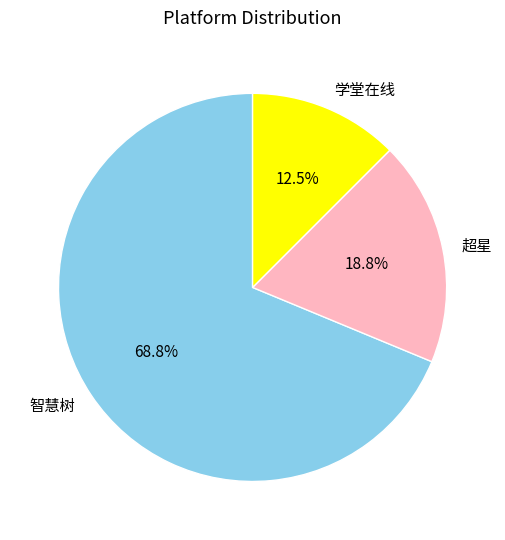

True or false: 智慧树 accounts for 83% of the total.

False